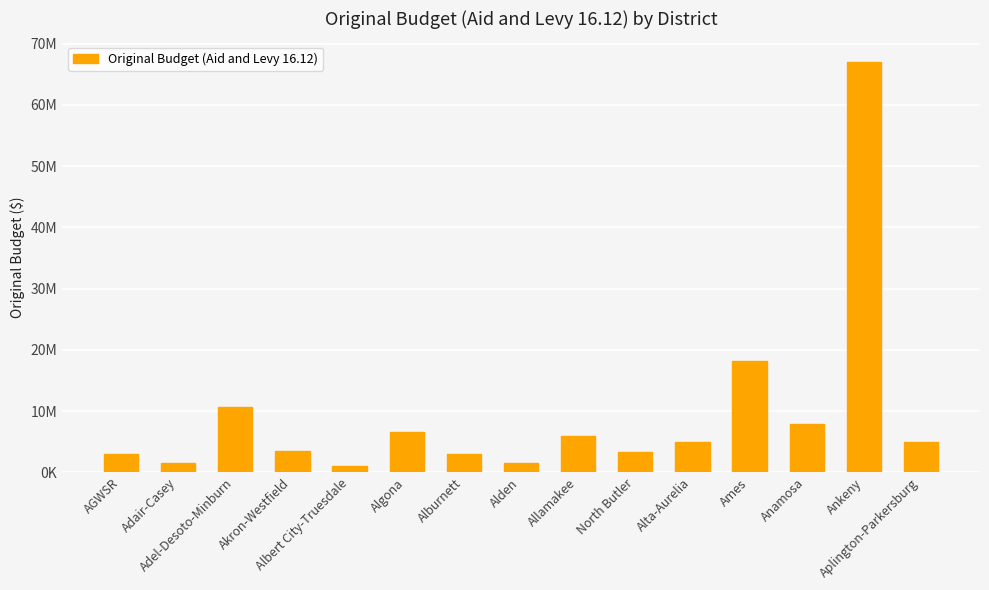

Which has a higher value, Alta-Aurelia or Akron-Westfield?

Alta-Aurelia